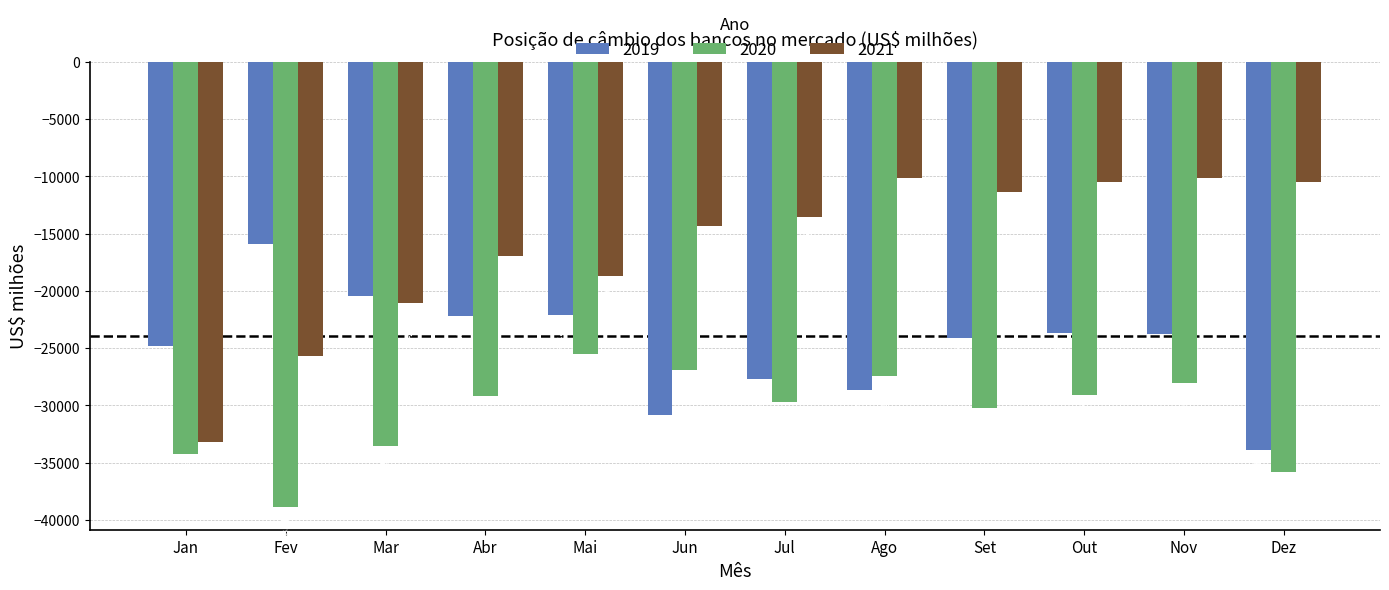

What is the difference between the 2021 values at Abr and Jul?

3403.7